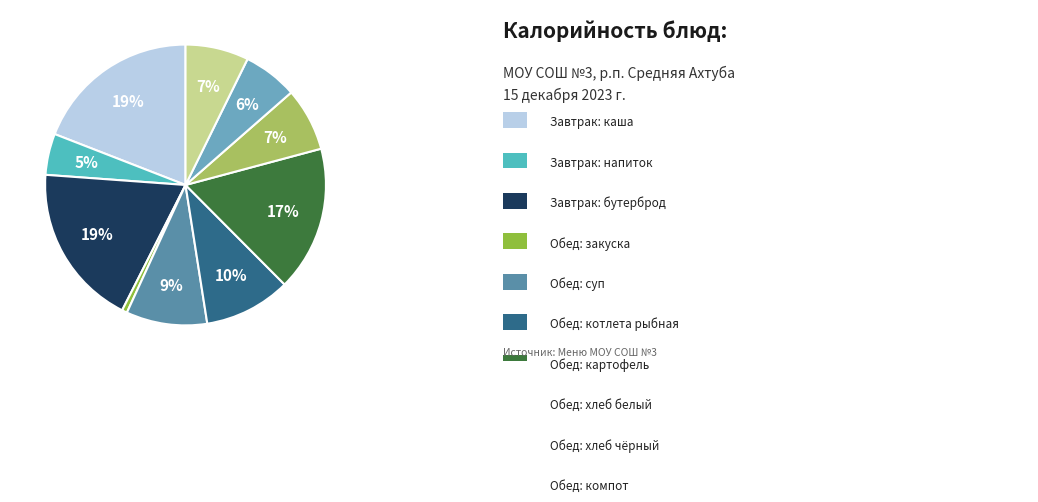

Count the number of slices in the pie.

10